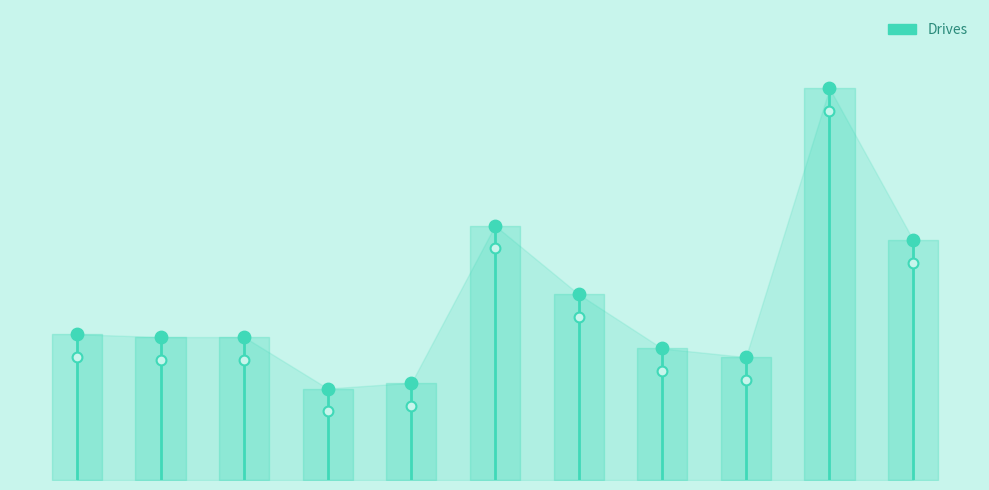

What is the change in value from 6 to 9?

+72